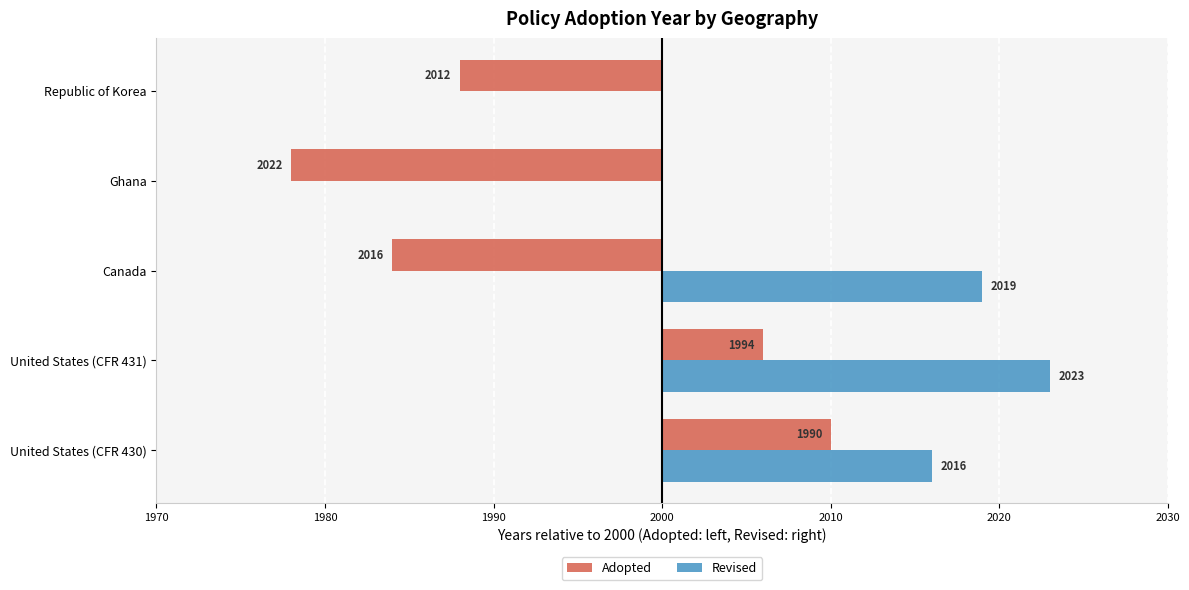

What are all the series names shown in the legend?

Adopted, Revised